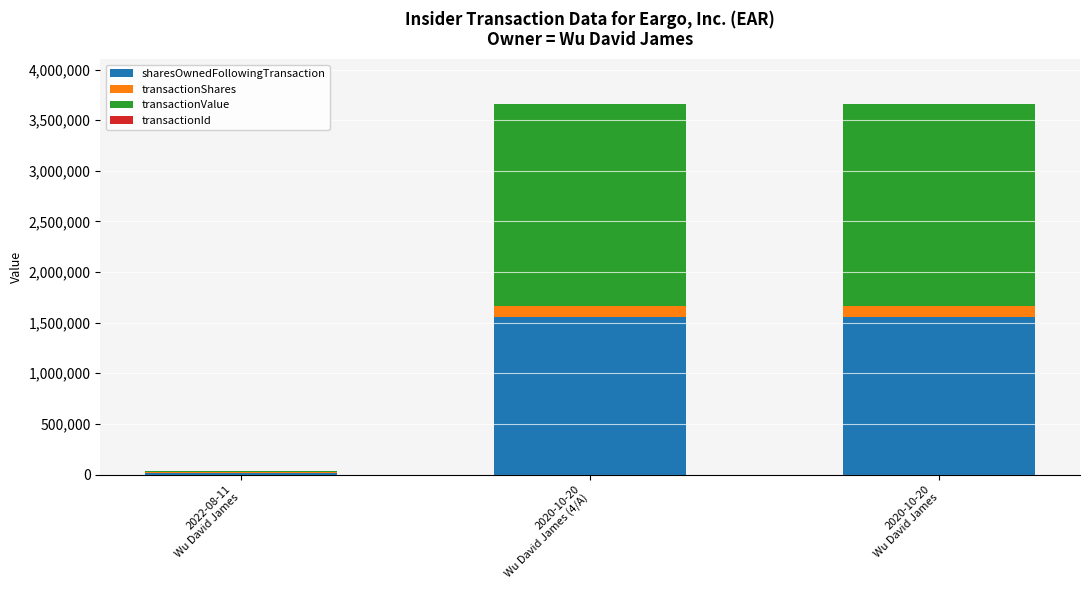

What is the highest value of the sharesOwnedFollowingTransaction series?

1552379